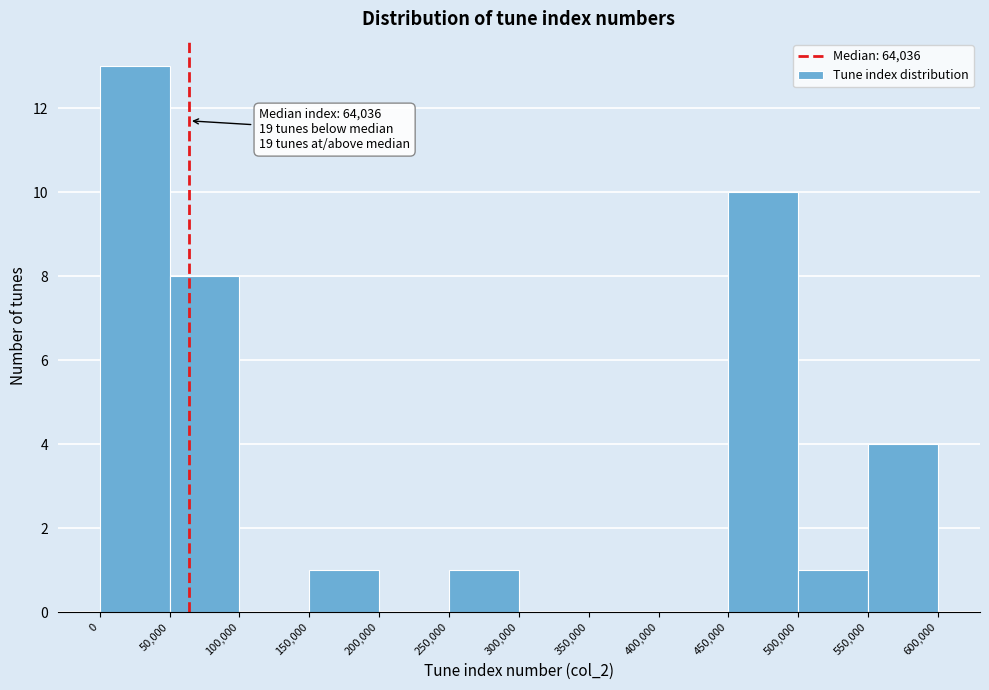

Over which range of the x-axis is the bar tallest?

0 to 50,000